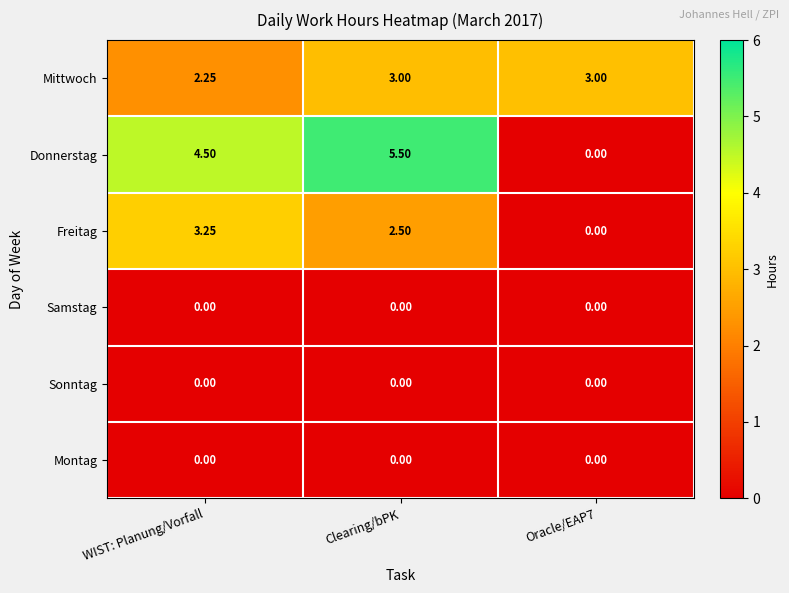

Which series has the largest range (max minus min)?

Donnerstag